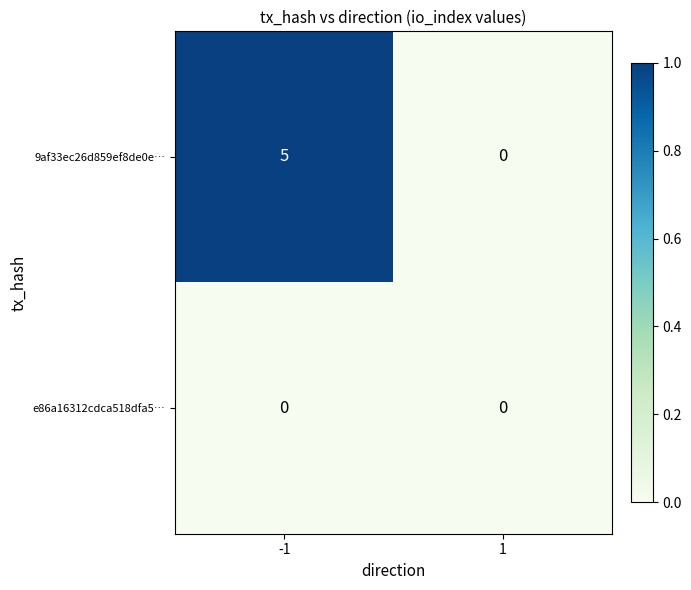

Reading right to left, transcribe all the data shown in this chart.

9af33ec26d859ef8de0e…: 1=0	-1=5
e86a16312cdca518dfa5…: 1=0	-1=0